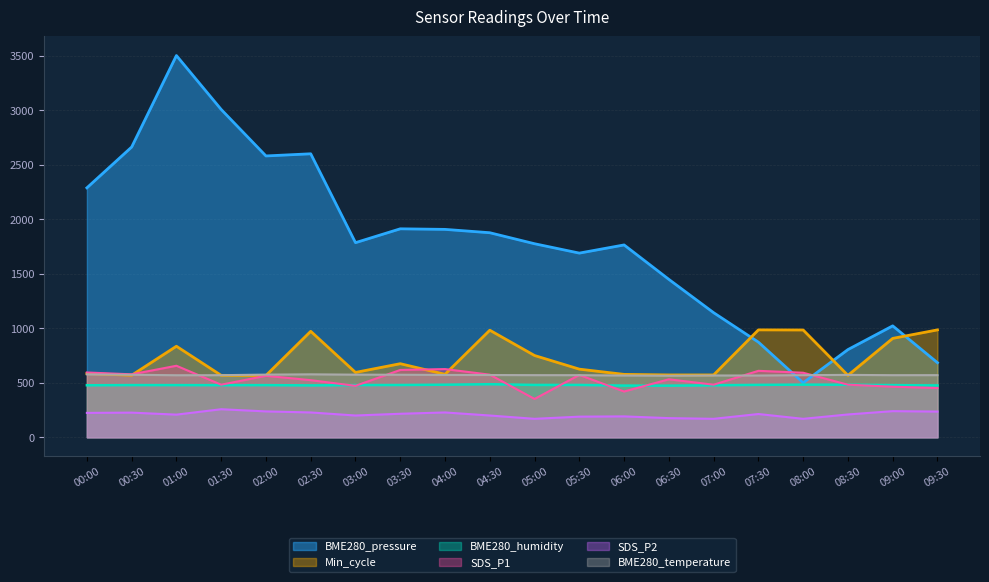

The value of SDS_P2 at 03:00 is 200.0. True or false?

True